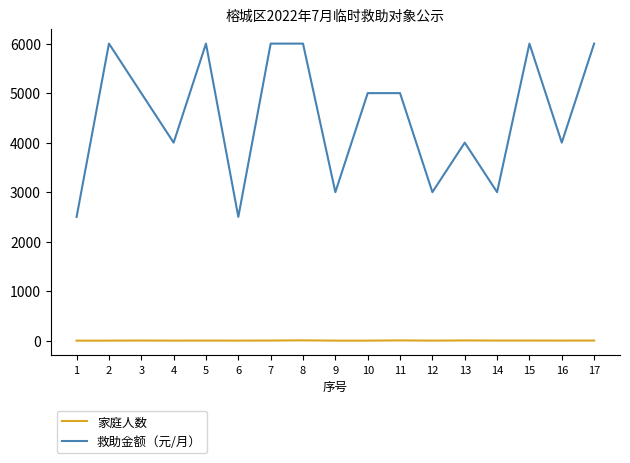

What is the sum of the 救助金额（元/月） values at 14 and 13?

7000